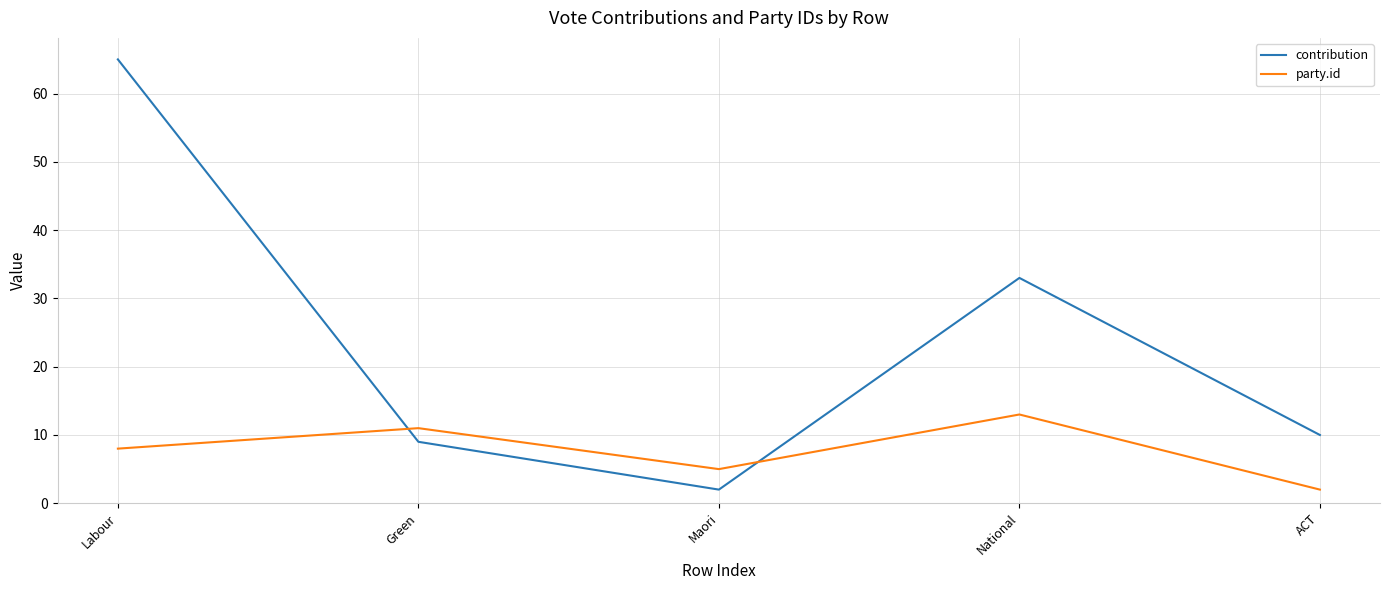

At which category does party.id reach its first local peak?

Green